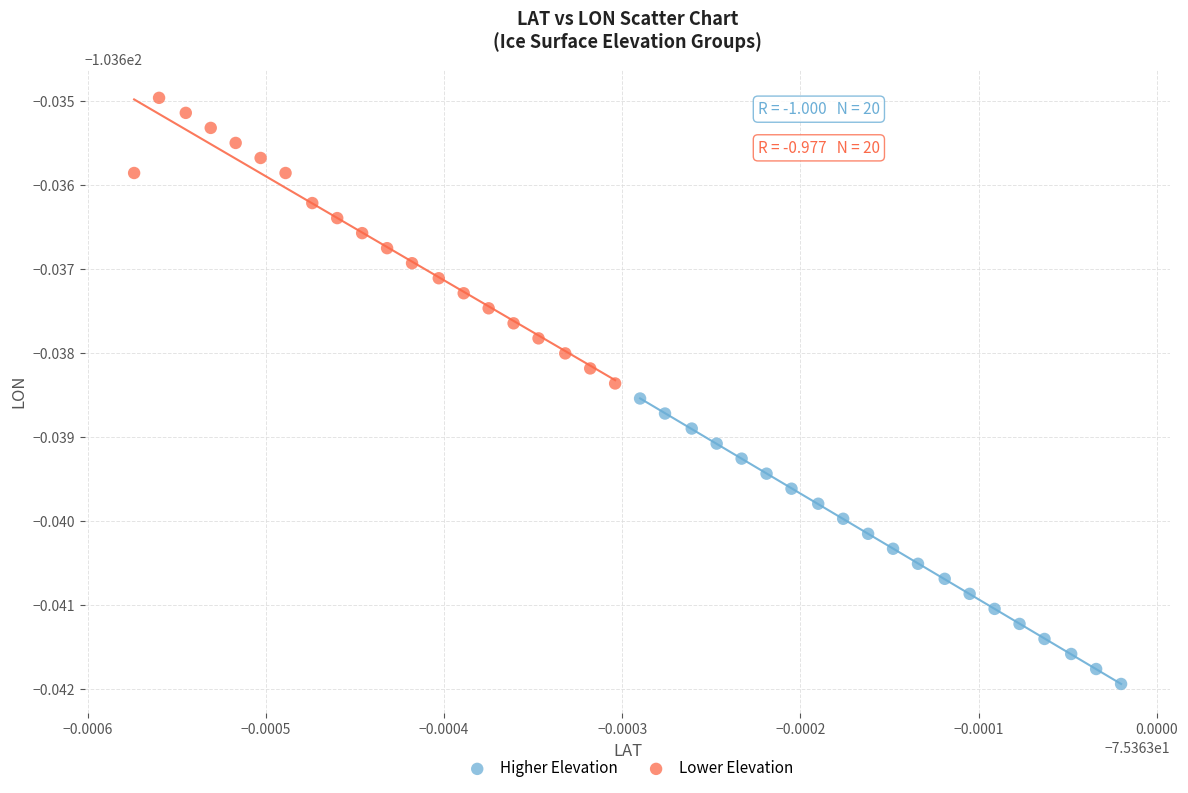

Which series contains the highest Y value?

Lower Elevation